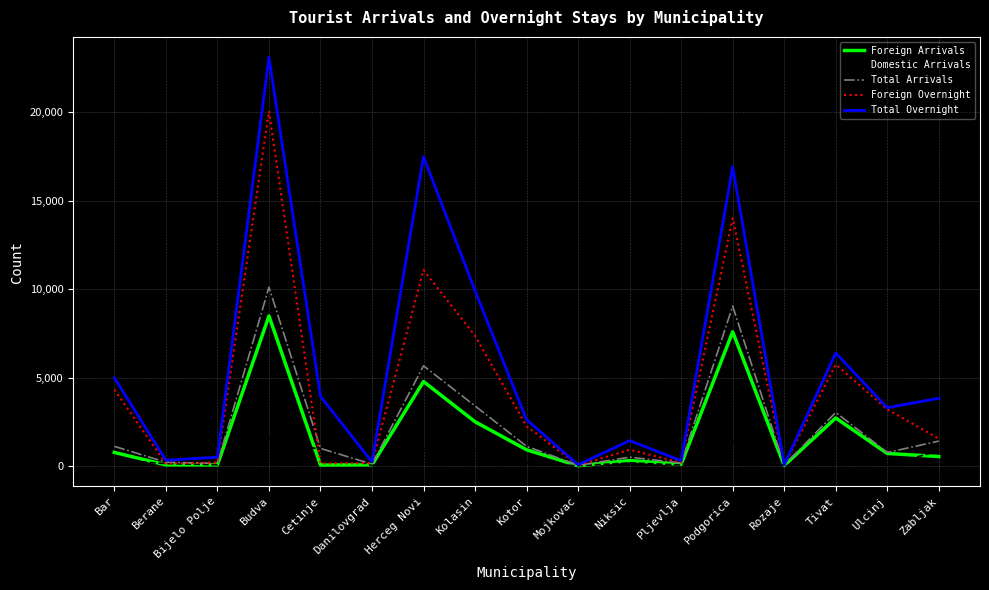

How many lines are shown in the chart?

5